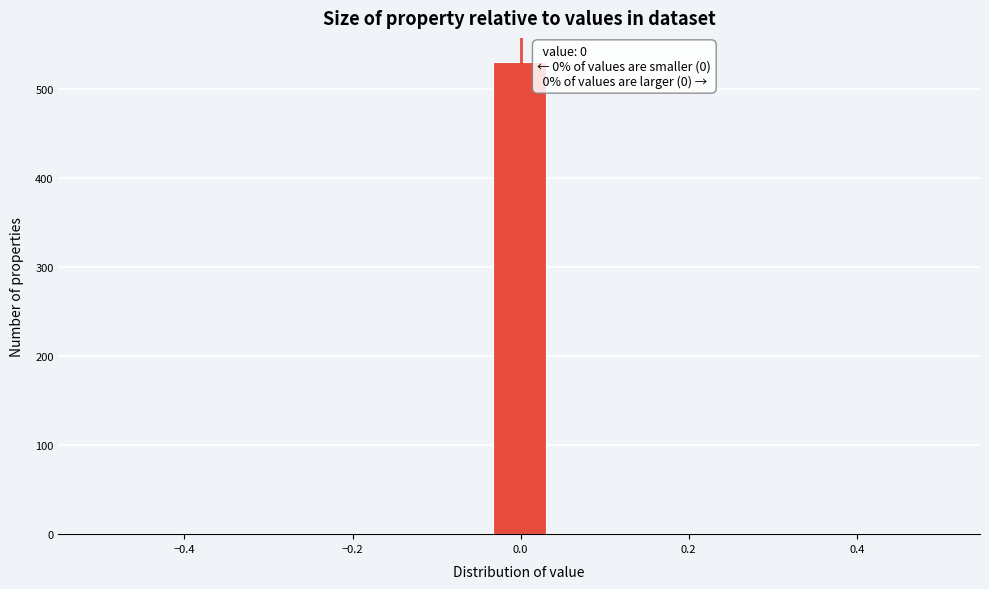

Around what value on the x-axis is the tallest bar? Give the approximate position of its centre, as read against the axis.

0.00